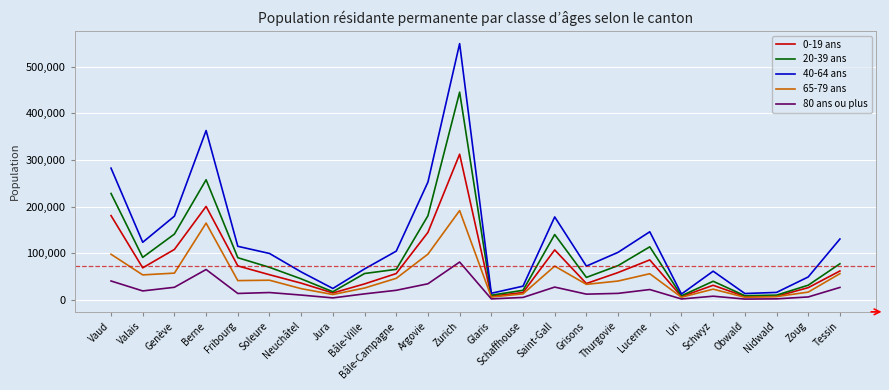

How many lines are shown in the chart?

5